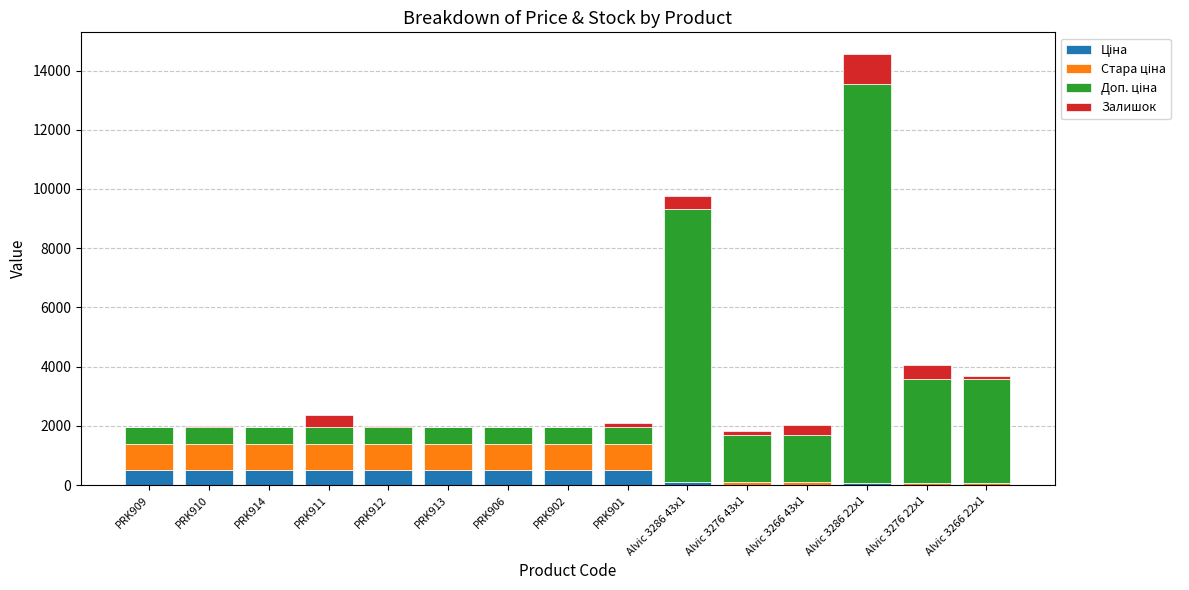

What is the total value across all series at PRK909?

1967.9